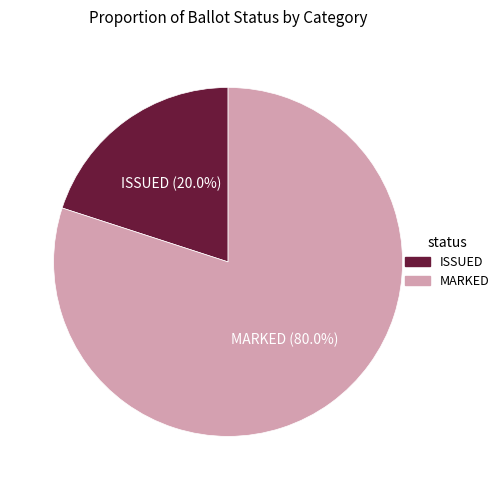

How many slices are in this pie chart?

2